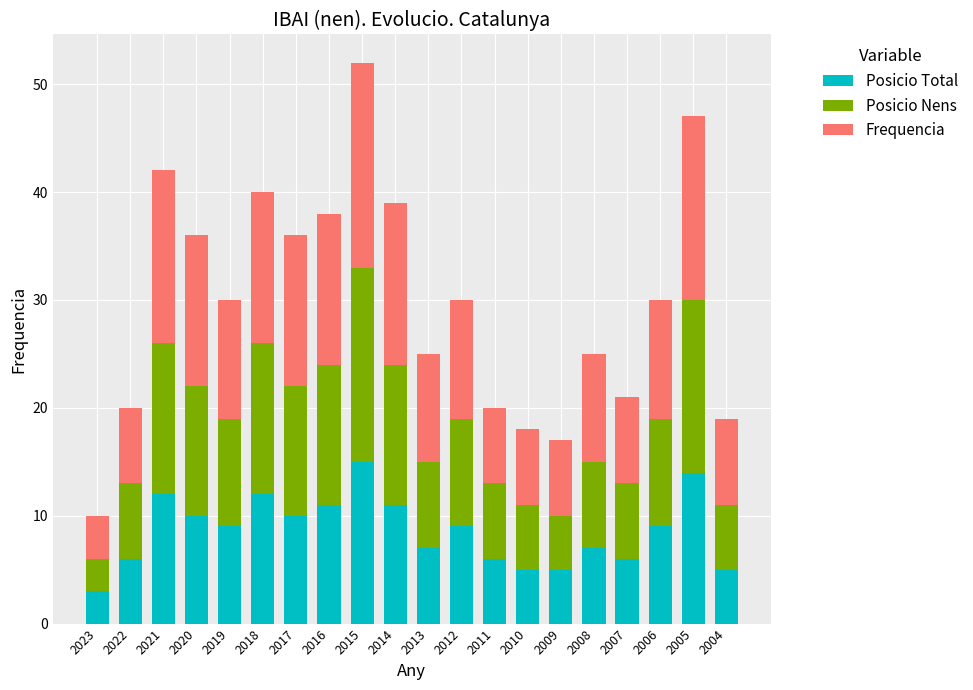

At which label does Posicio Total reach its minimum?

2023